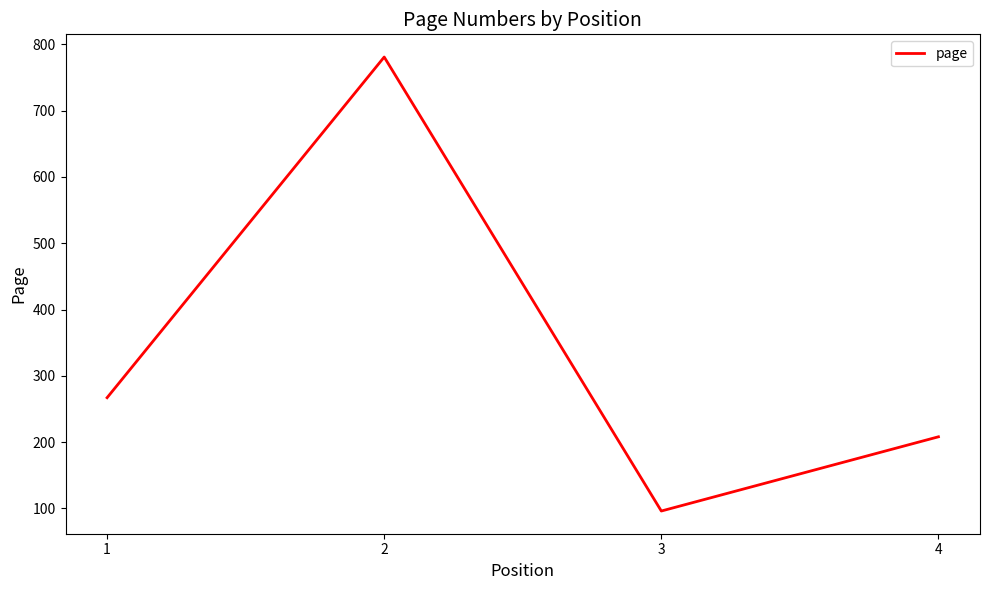

Where is the first local minimum?

3